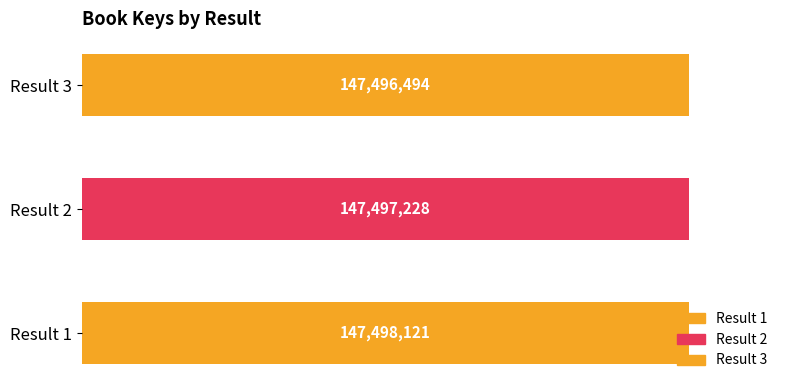

Rank the categories by value from lowest to highest.

3, 2, 1